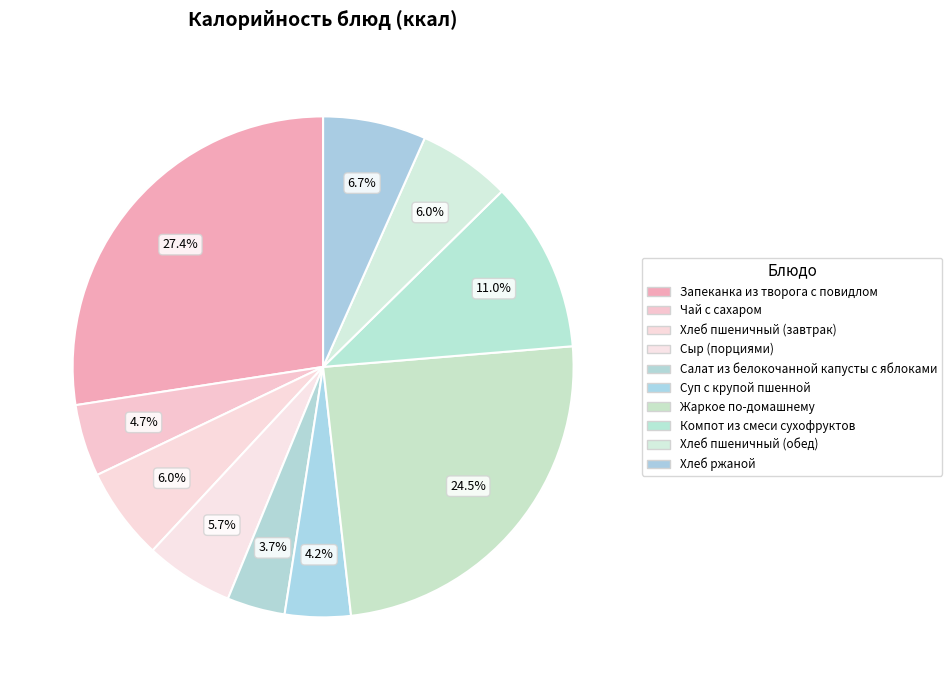

Rank the categories by value from lowest to highest.

Салат из белокочанной капусты с яблоками, Суп с крупой пшенной, Чай с сахаром, Сыр (порциями), Хлеб пшеничный (завтрак), Хлеб пшеничный (обед), Хлеб ржаной, Компот из смеси сухофруктов, Жаркое по-домашнему, Запеканка из творога с повидлом